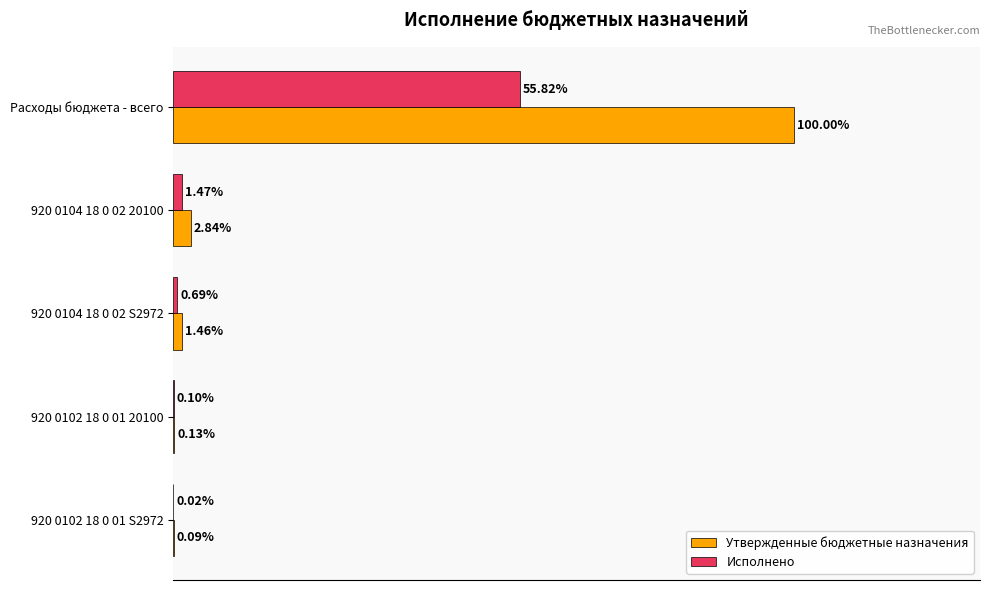

What are all the series names shown in the legend?

Утвержденные бюджетные назначения, Исполнено